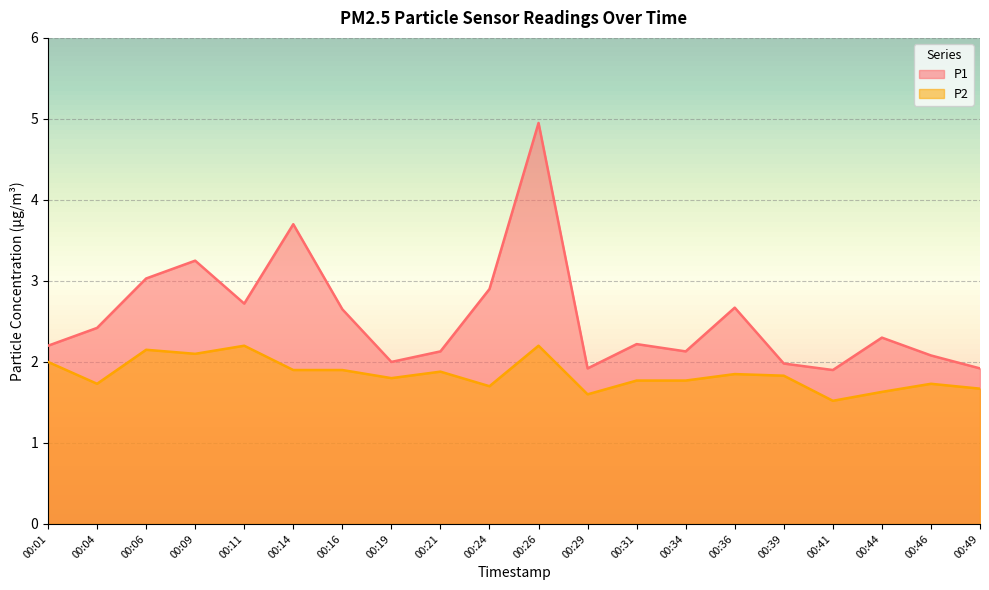

Between 00:46 and 00:41, which is larger?

00:46